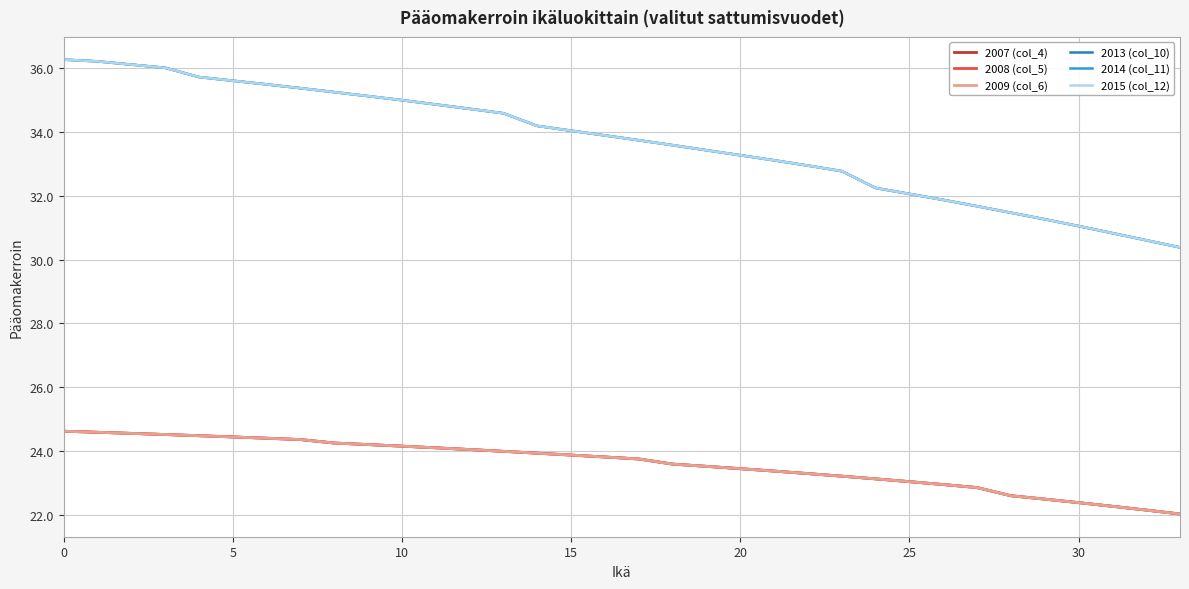

Does the chart display data point markers on the line(s)?

No